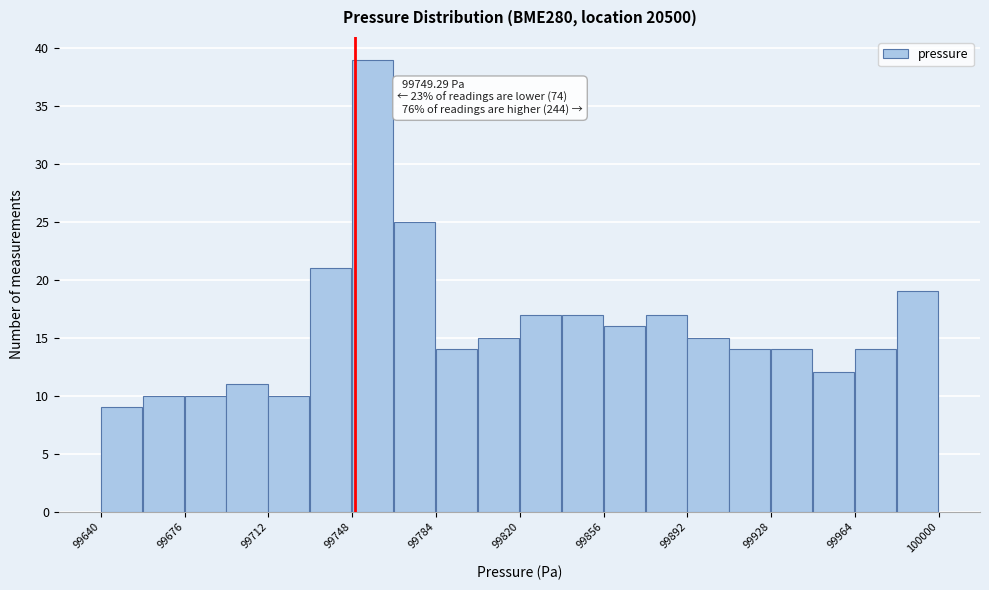

Around what value on the x-axis is the tallest bar? Give the approximate position of its centre, as read against the axis.

99755